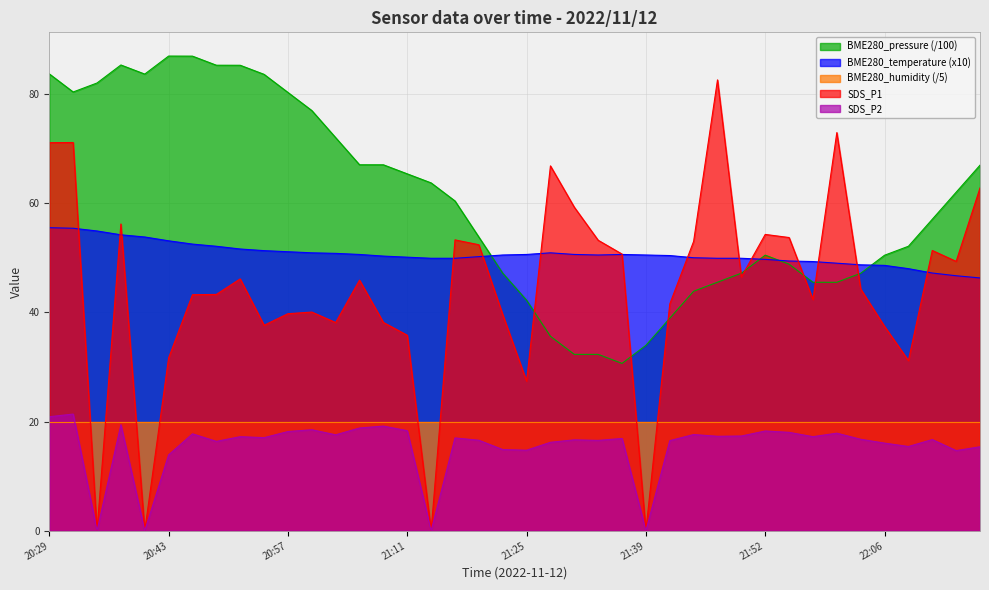

At which category does BME280_pressure reach its first local valley?

20:32